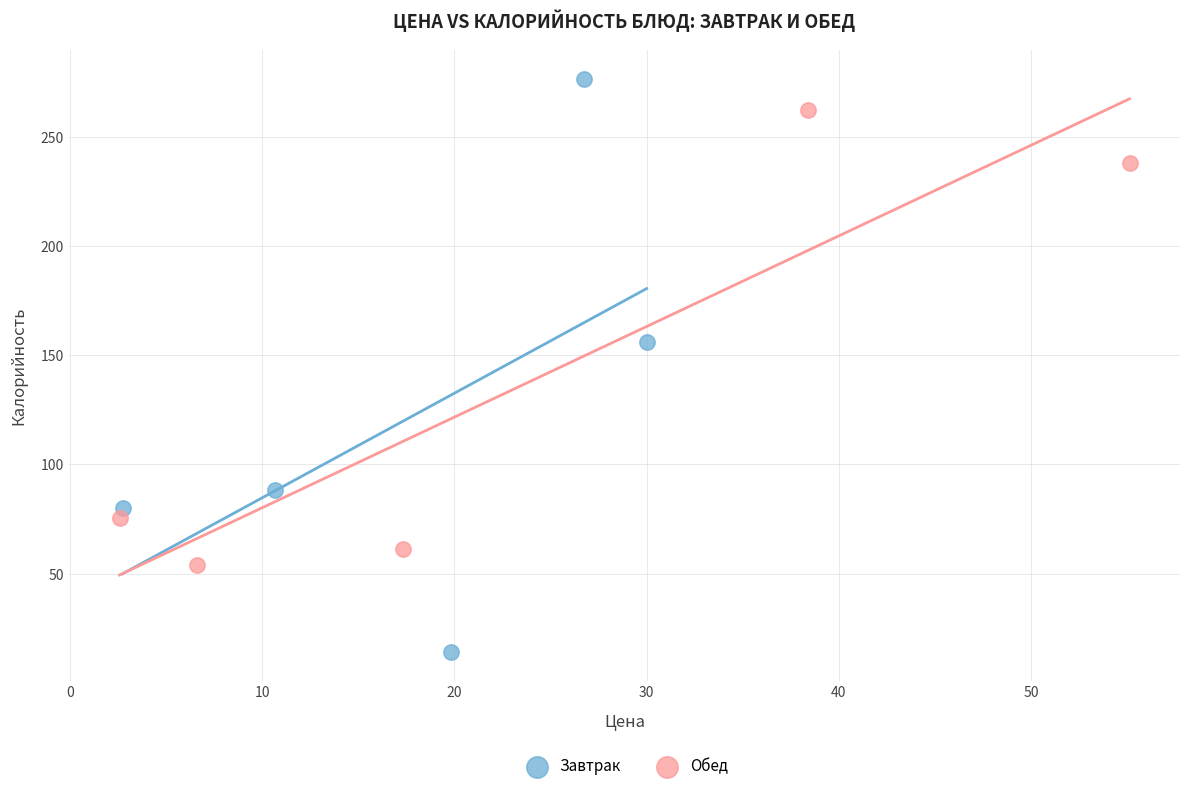

Which series reaches the maximum Y coordinate?

Завтрак